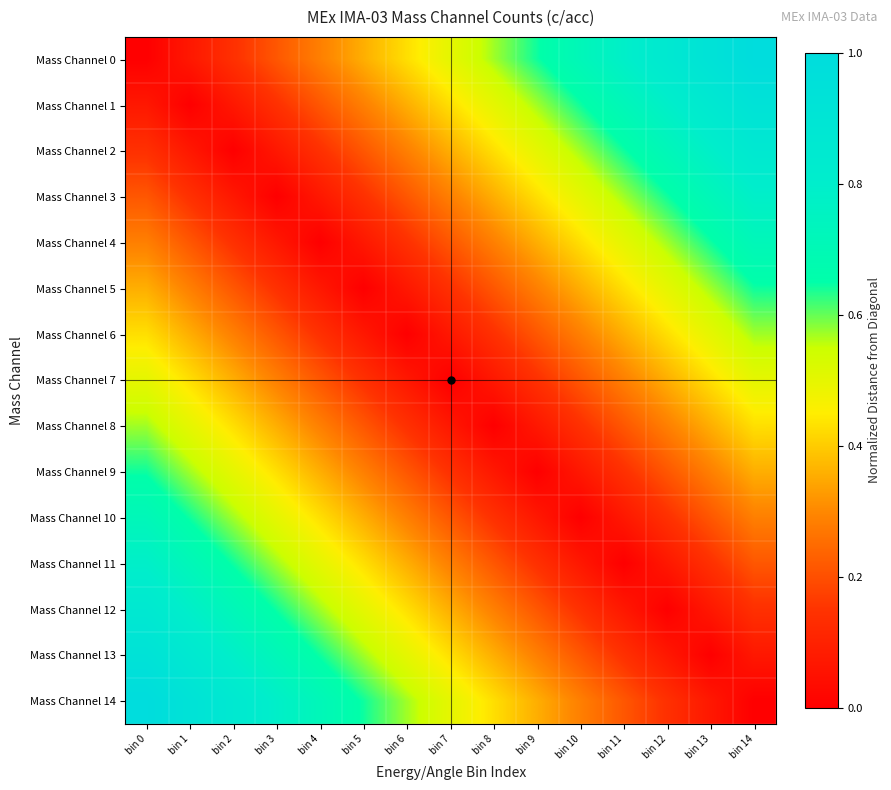

At which category does the chart reach its peak across all series?

bin 14